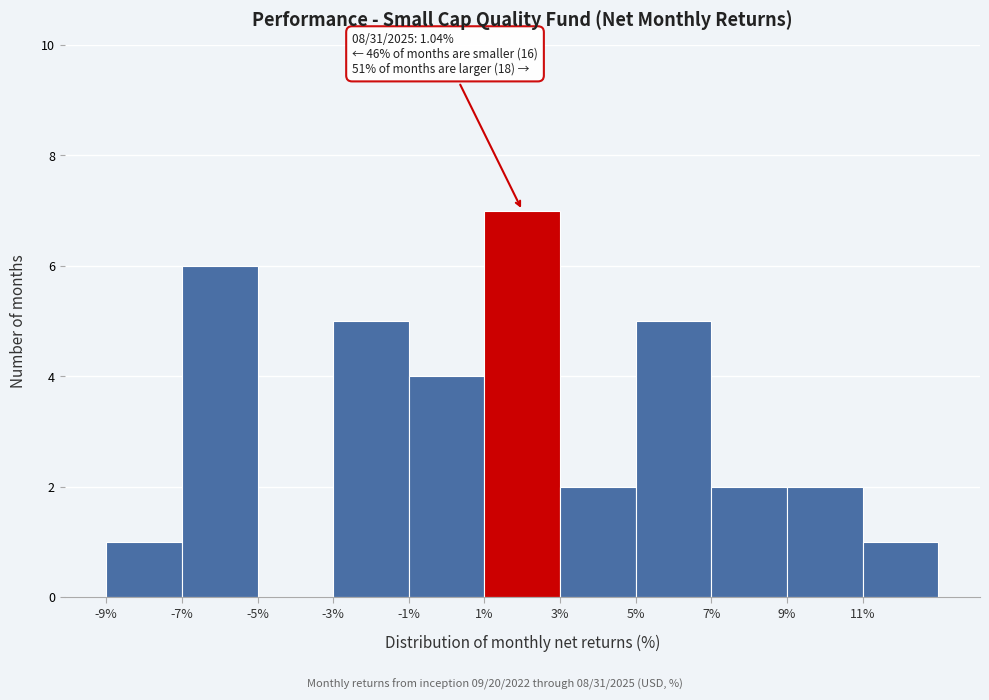

Which range on the x-axis has the tallest bar?

1 to 3